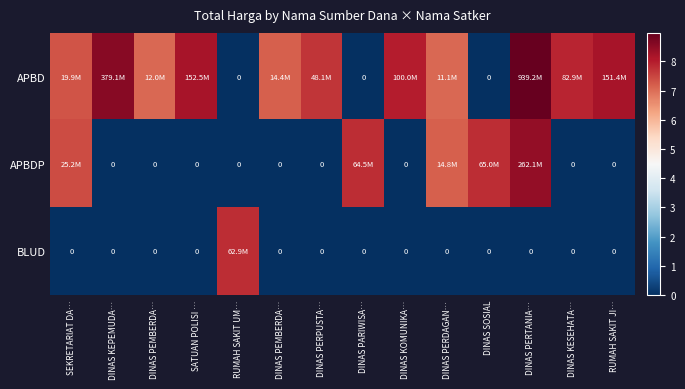

Rank the series by their maximum value, from lowest to highest.

BLUD, APBDP, APBD